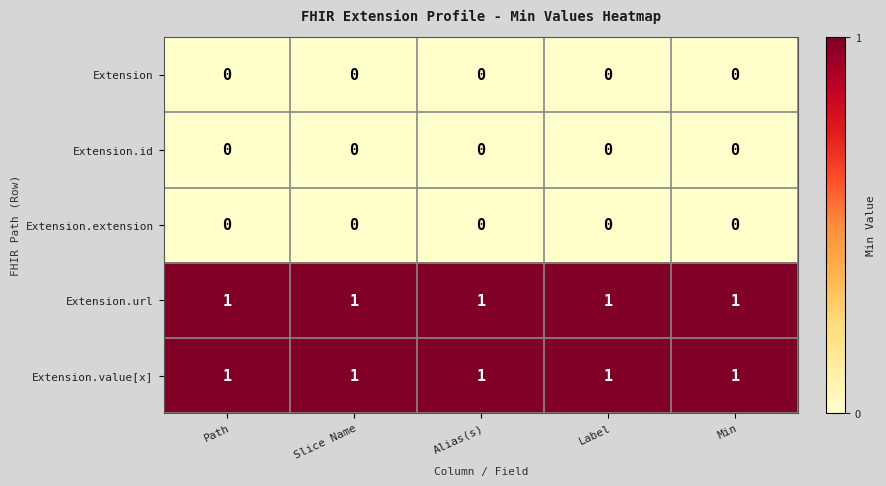

Is the value of Extension.extension at Label greater than the value of Extension.url at Path?

No